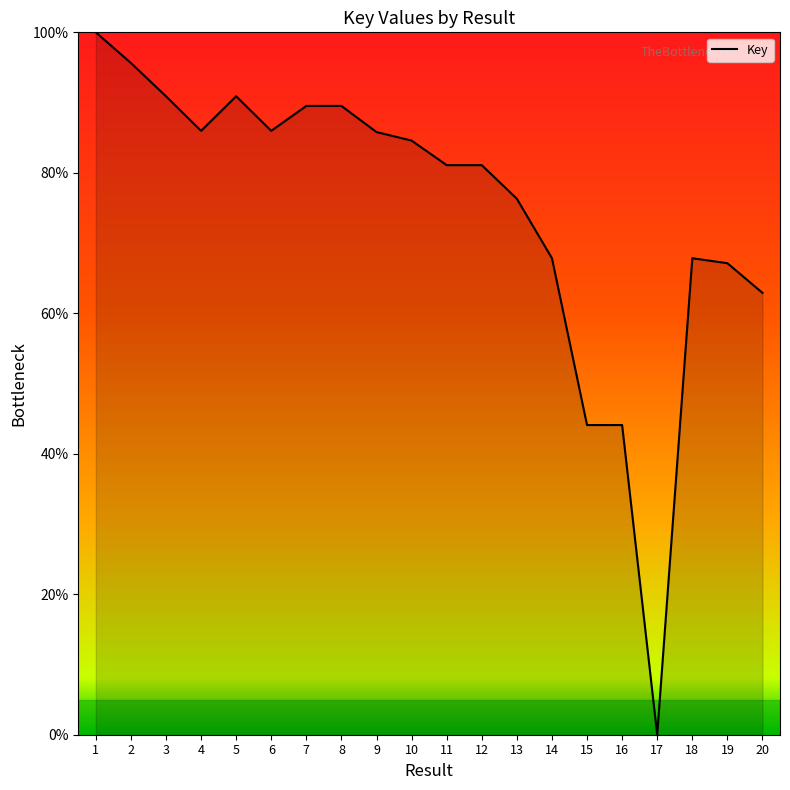

What is the approximate value at 19?

67.1